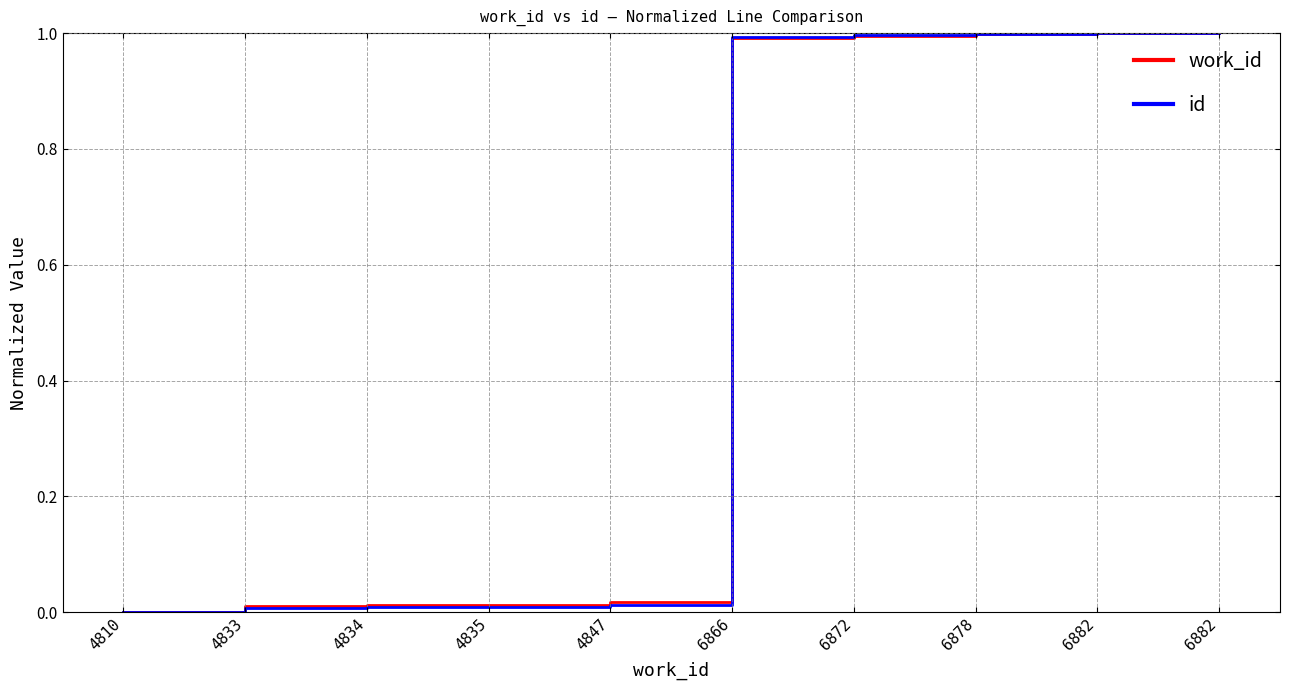

List the labels in order of id value, smallest first.

4810, 4833, 4834, 4835, 4847, 6866, 6872, 6878, 6882, 6882